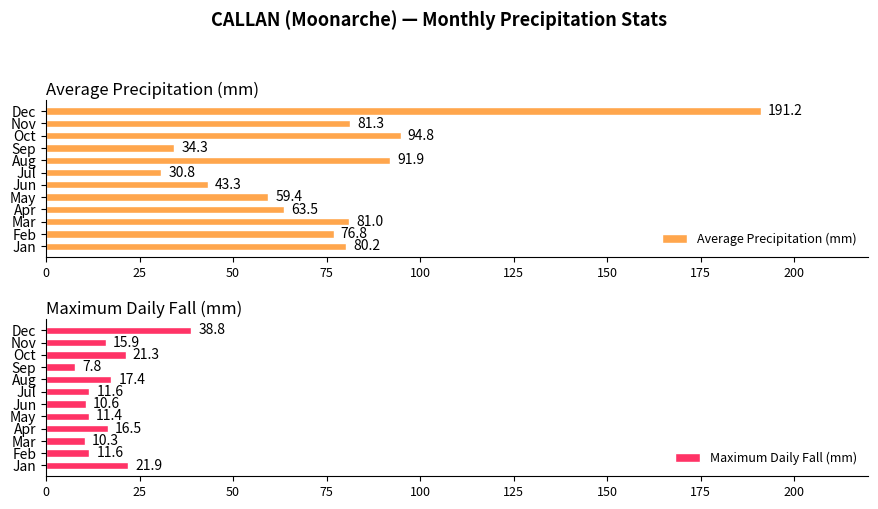

Reading left to right, list all the values displayed in this chart.

Average Precipitation (mm): 80.2	76.8	81.0	63.5	59.4	43.3	30.8	91.9	34.3	94.8	81.3	191.2
Maximum Daily Fall (mm): 21.9	11.6	10.3	16.5	11.4	10.6	11.6	17.4	7.8	21.3	15.9	38.8